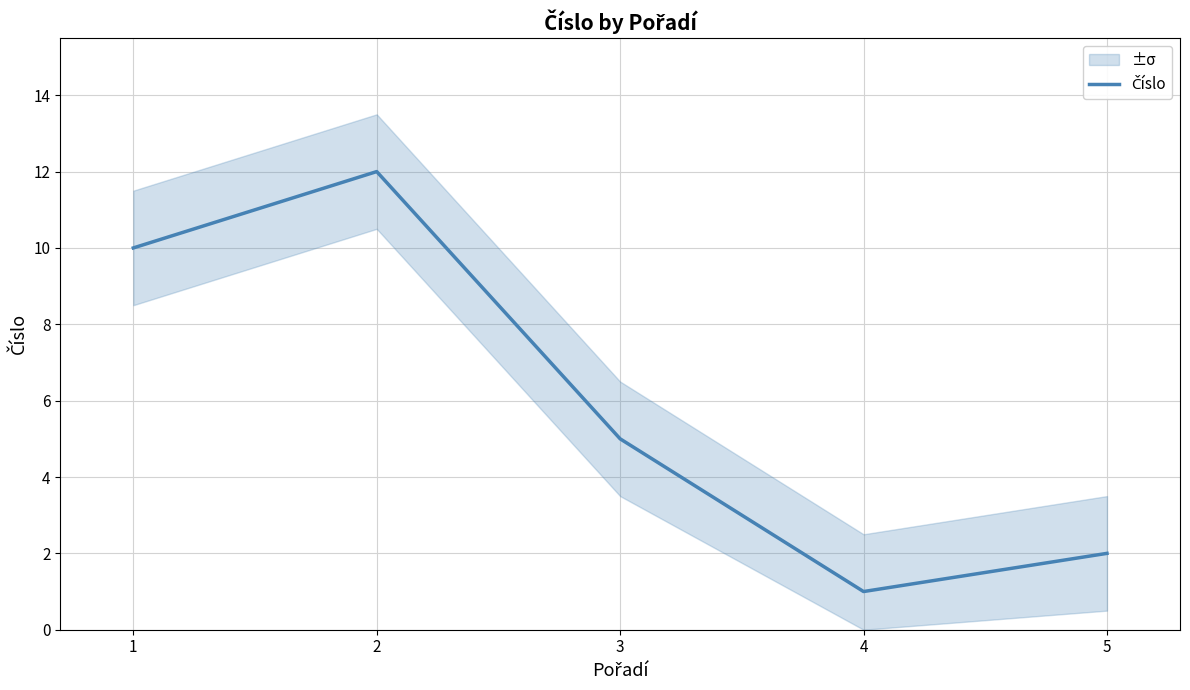

Which has a higher value, 5 or 4?

5